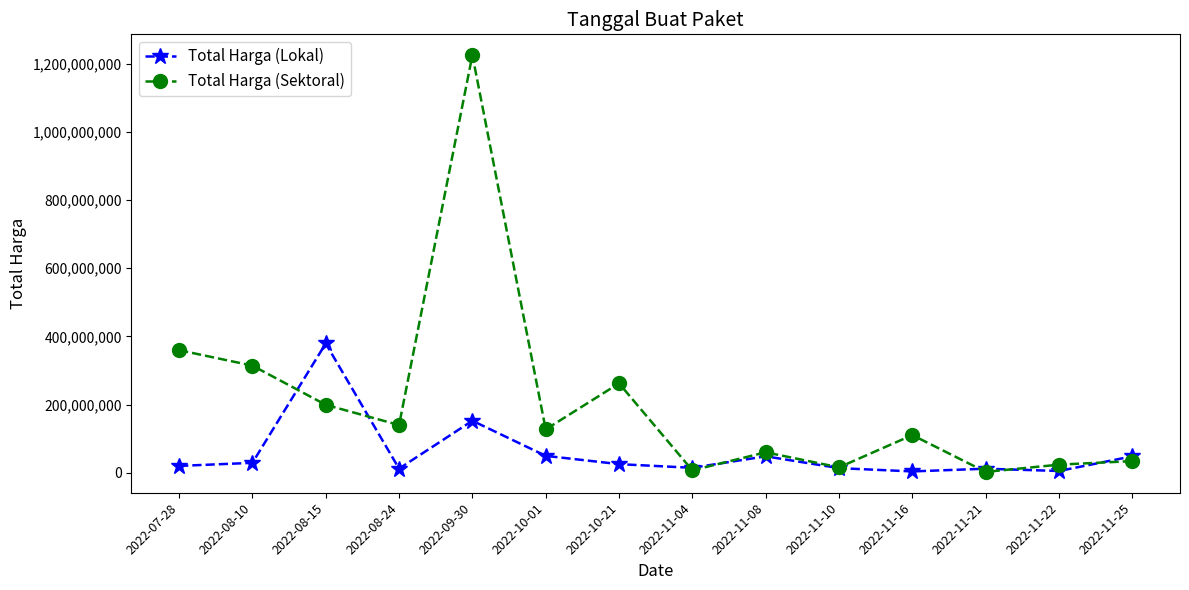

How many lines are shown in the chart?

2